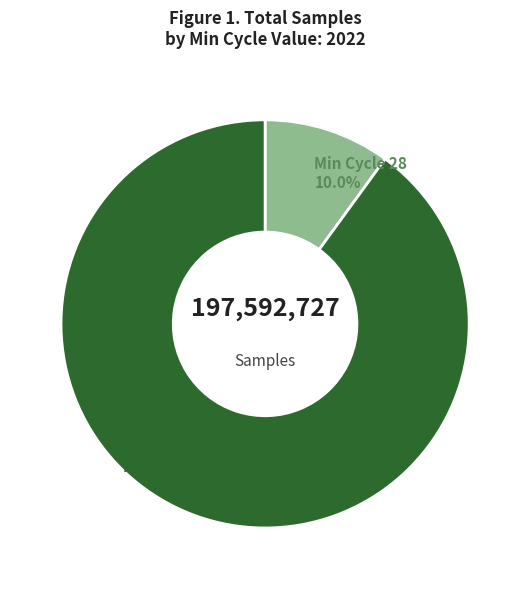

Count the number of slices in the pie.

2